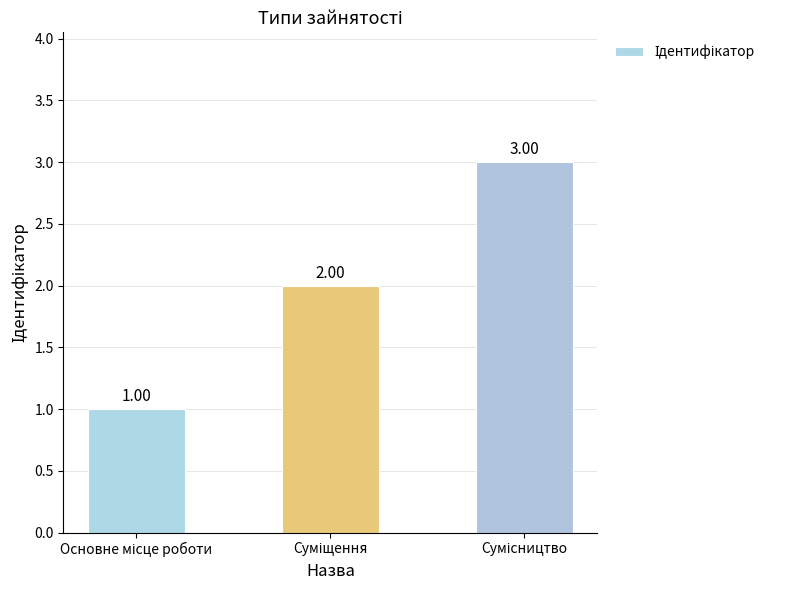

Reading left to right, extract all data points from this chart.

1	2	3